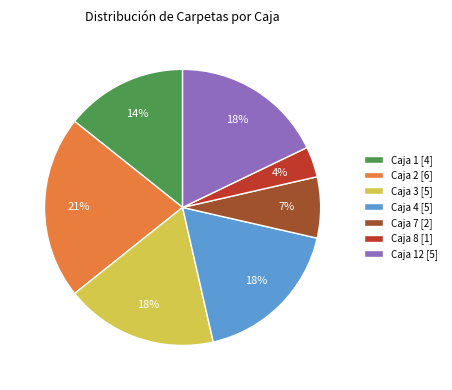

To the nearest percent, what is the average slice percentage?

14%